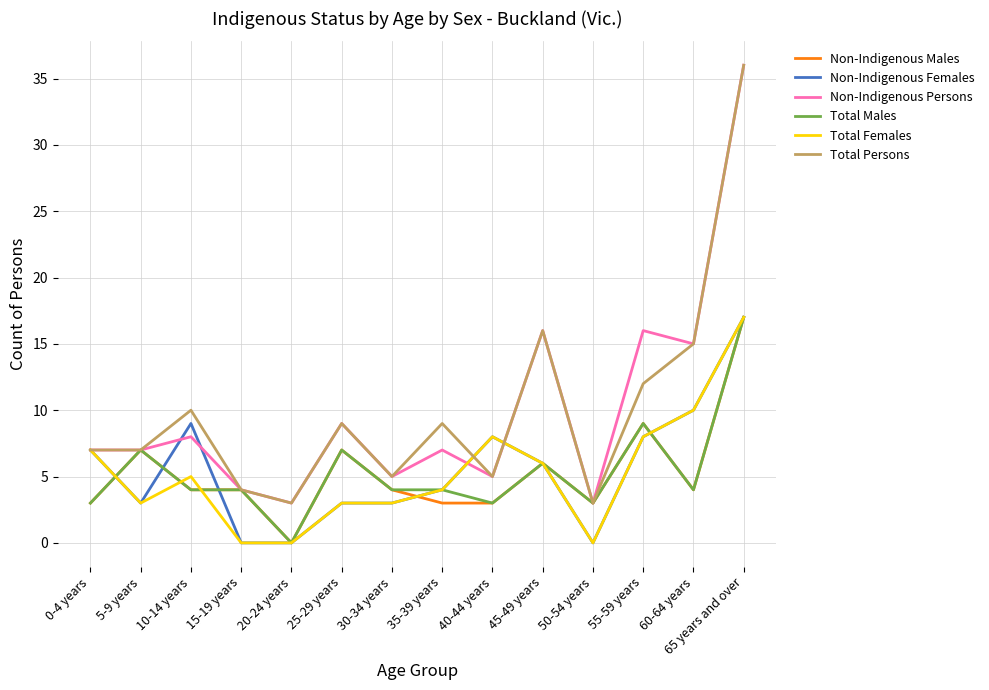

At which label does Total Females first exceed 5?

0-4 years